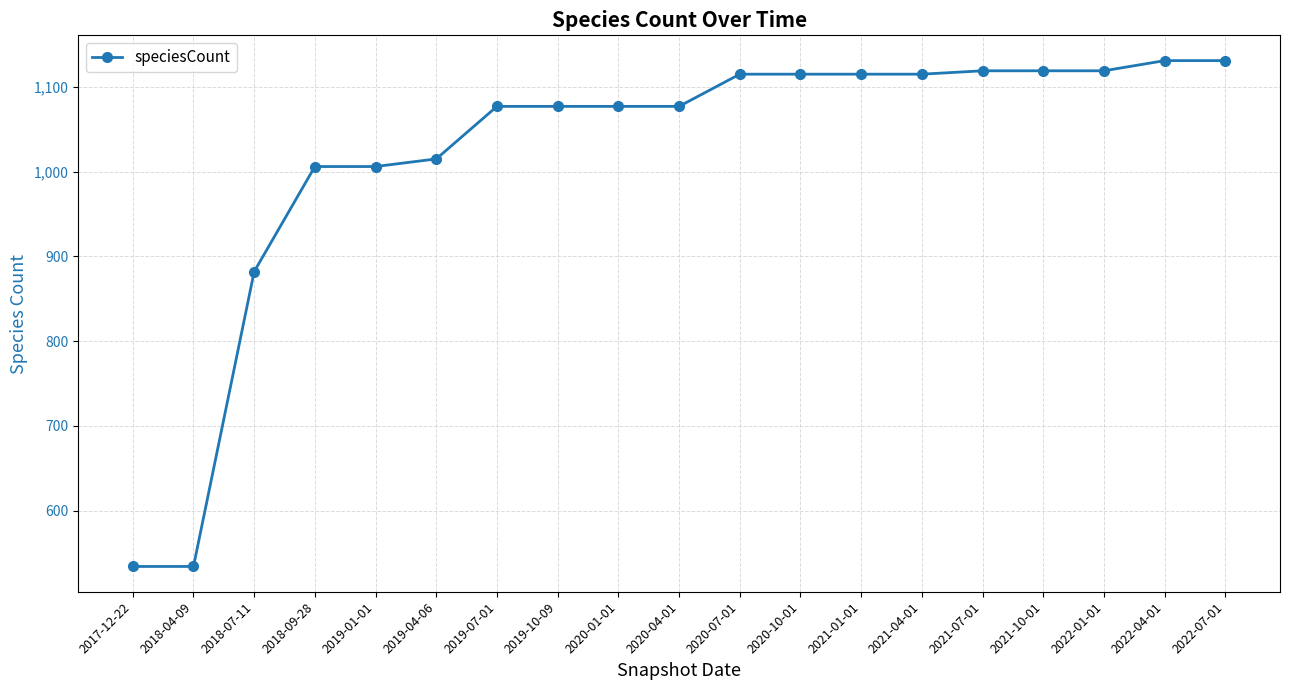

What is the label of the 1st point from the right?

2022-07-01